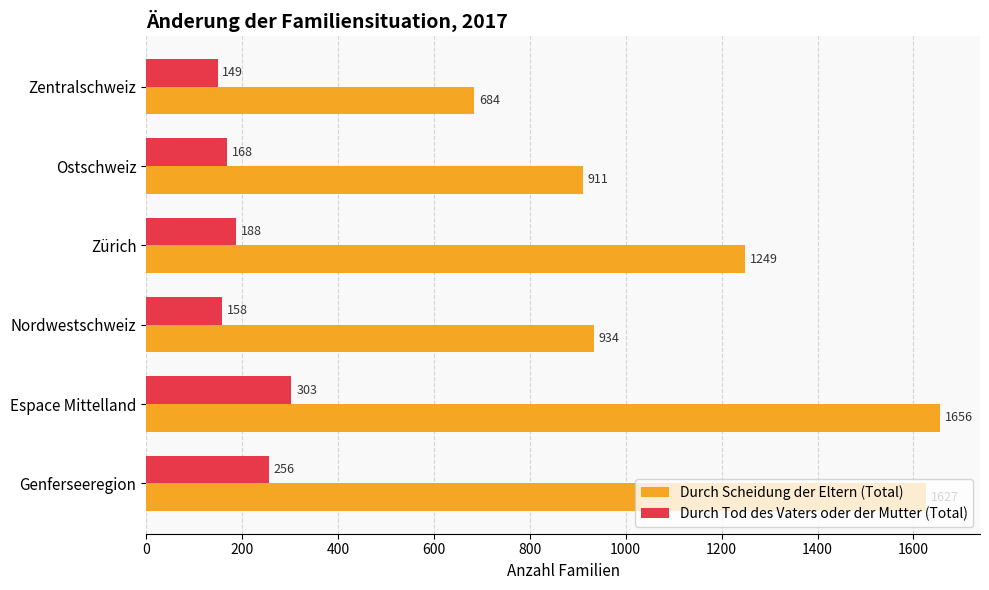

Which series has the largest range (max minus min)?

Durch Scheidung der Eltern (Total)